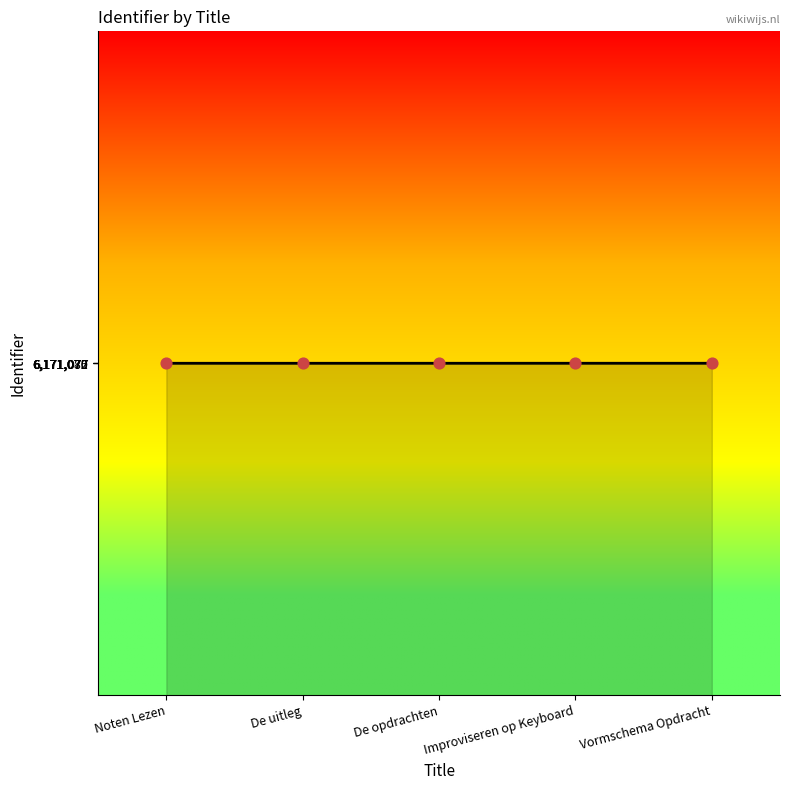

What is the ratio of the value at Noten Lezen to the value at De opdrachten?

1.0